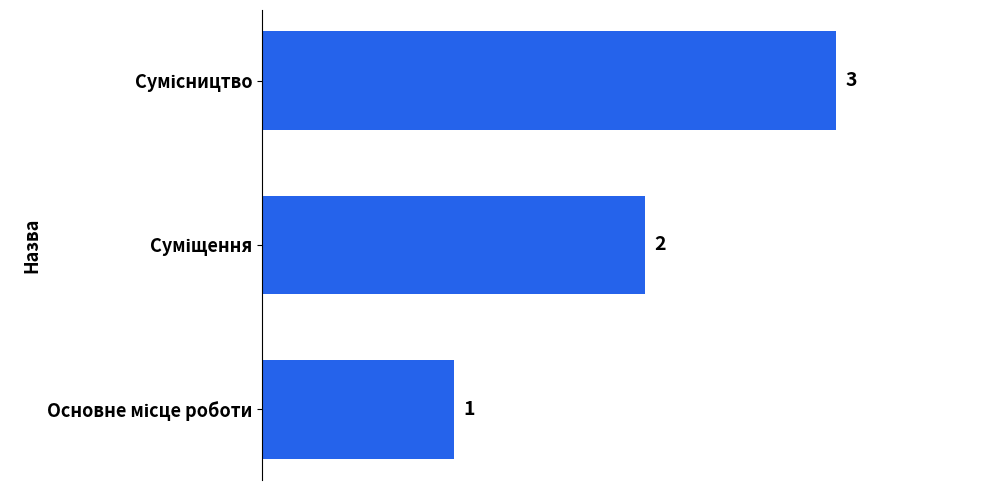

What is the difference between the maximum and minimum values?

2